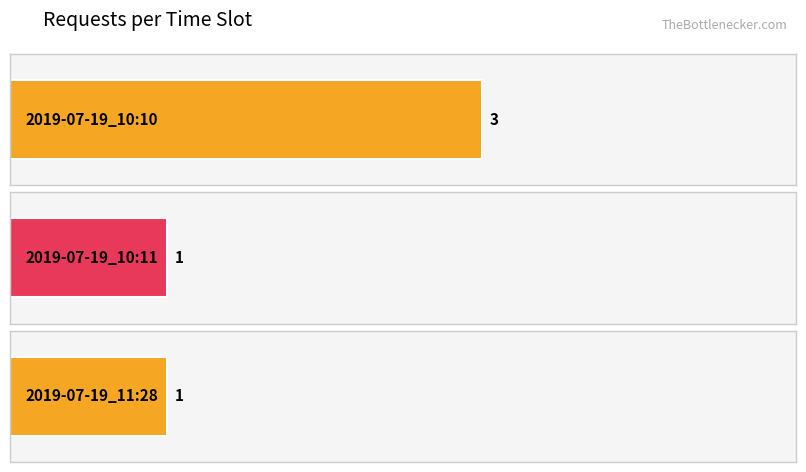

Does the chart contain stacked bars?

No